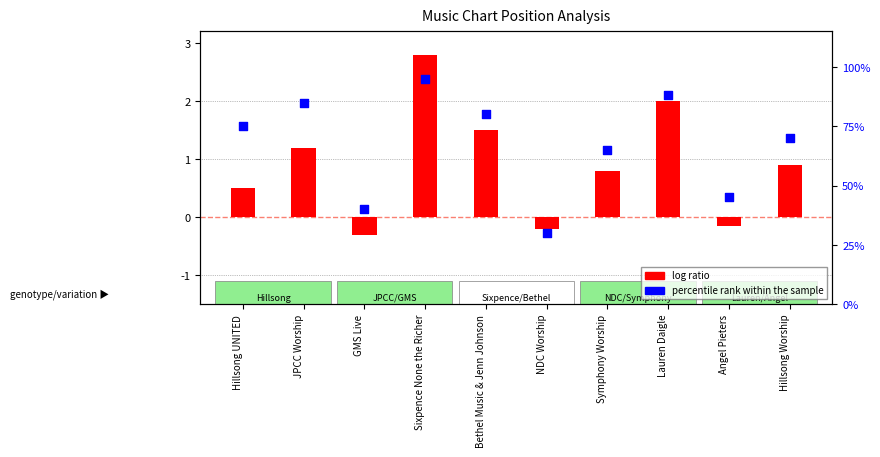

What is the total value across all series at JPCC Worship?

86.2